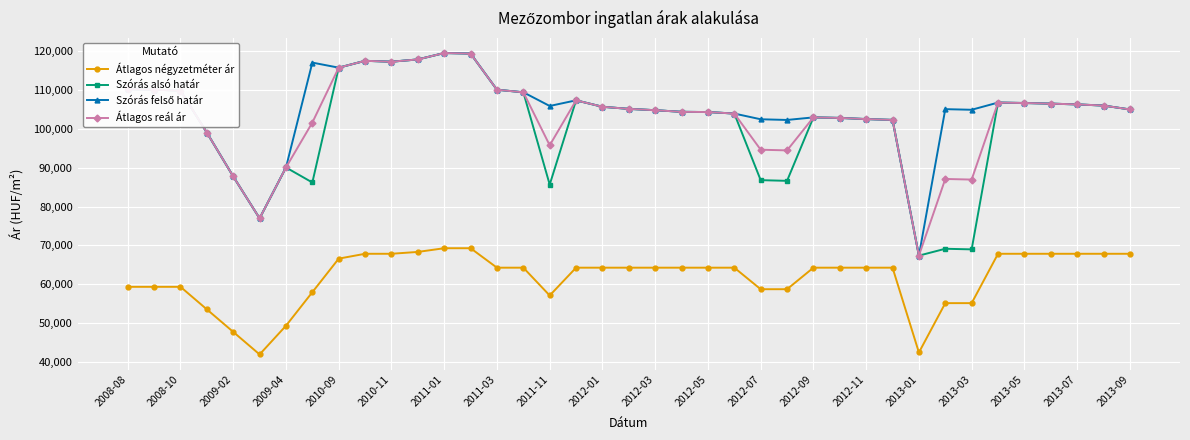

What is the minimum value shown in the chart?

42000